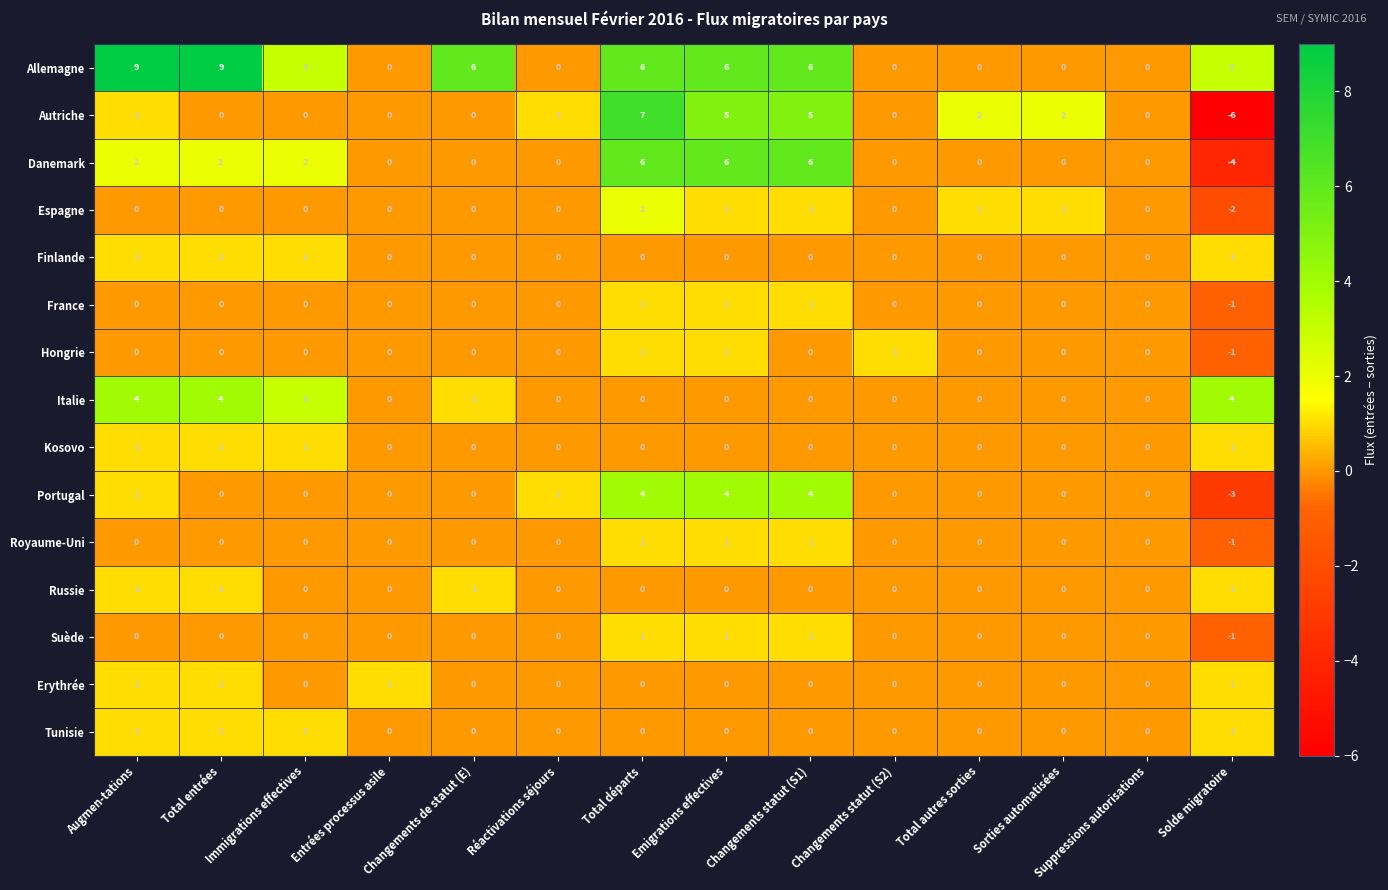

True or false: Espagne has a value of 0 at Sorties automatisées.

False